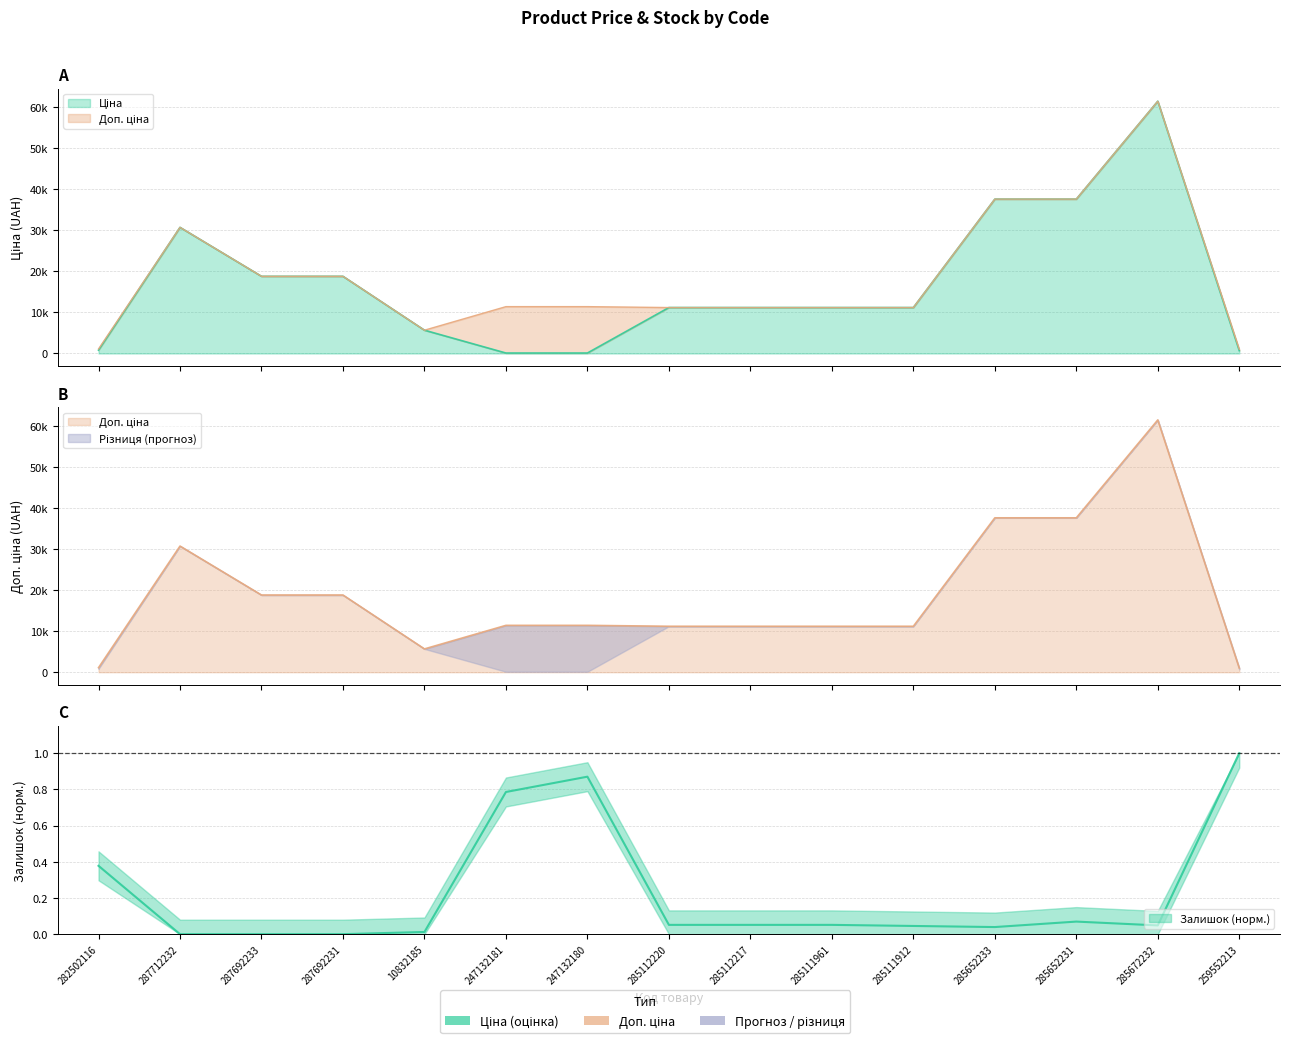

What is the total value across all series at 285111912?

22376.4